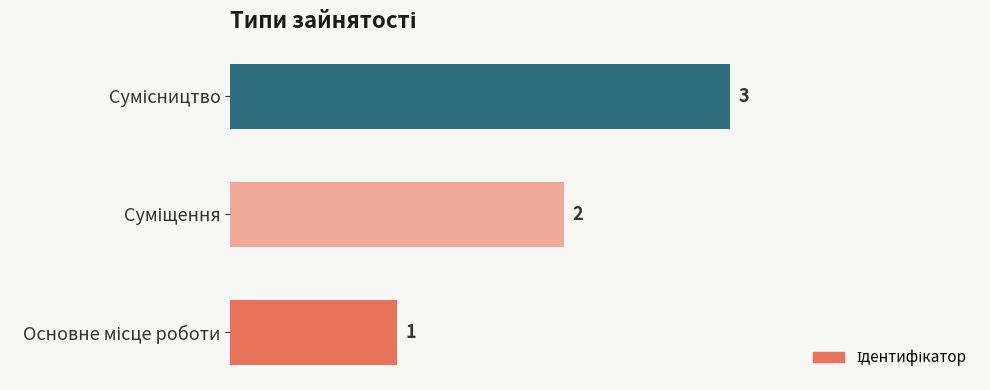

What is the maximum value shown in the chart?

3